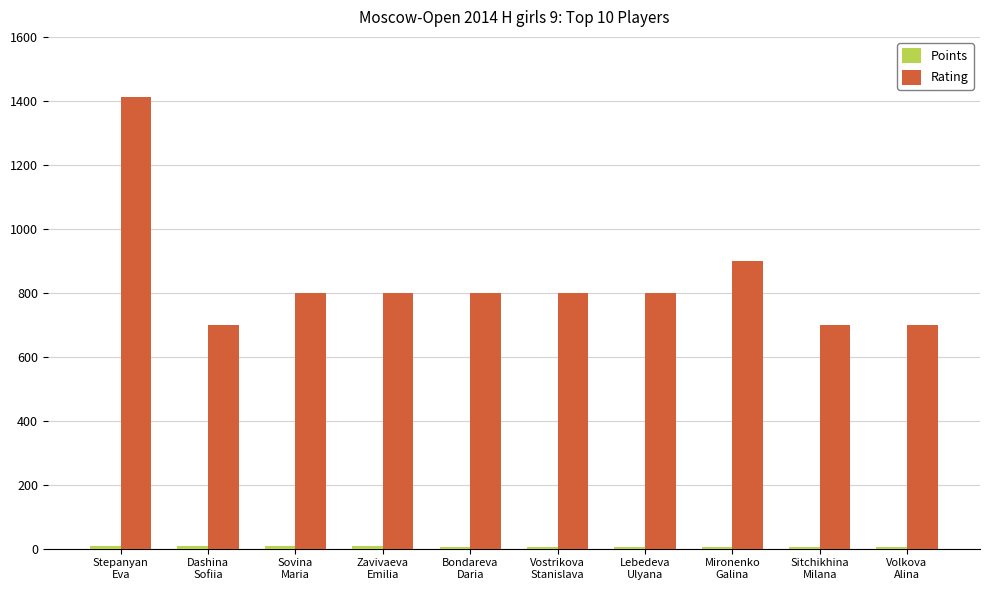

True or false: Rating has a value of 700.0 at Volkova
Alina.

True